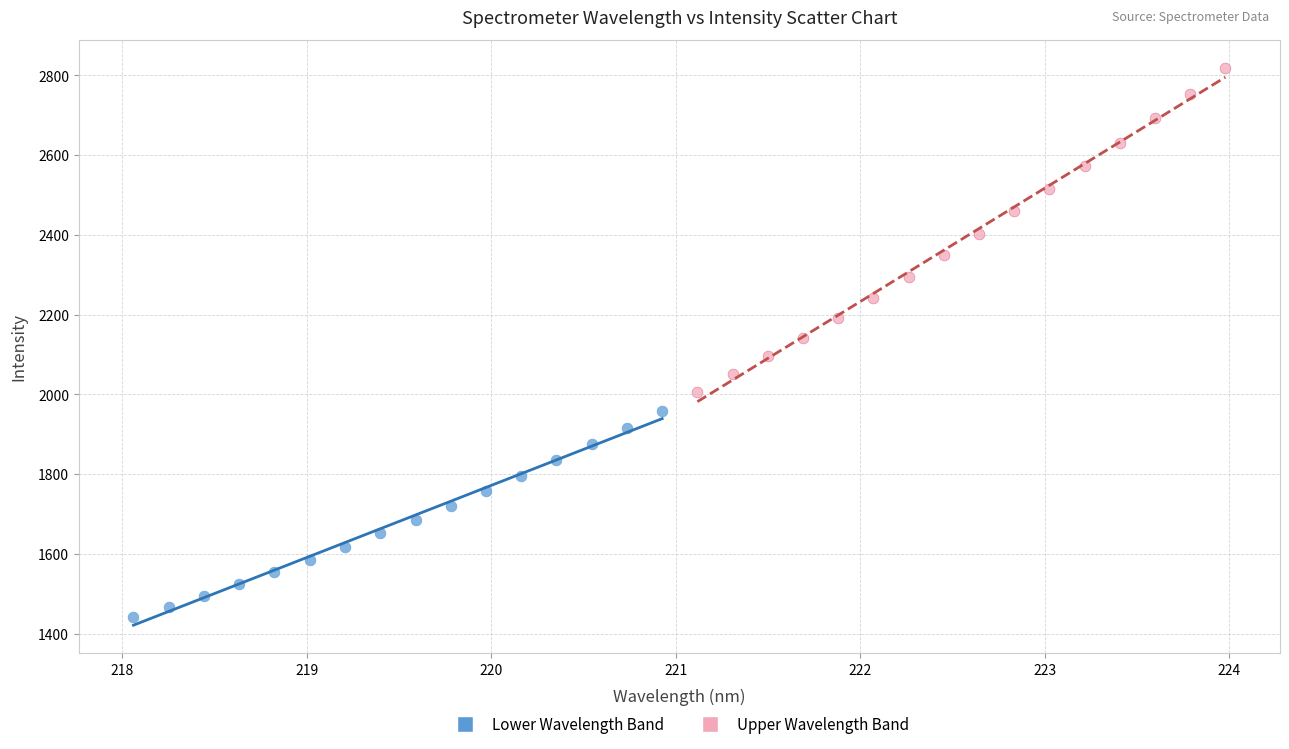

Which series reaches the minimum Y coordinate?

Lower Wavelength Band